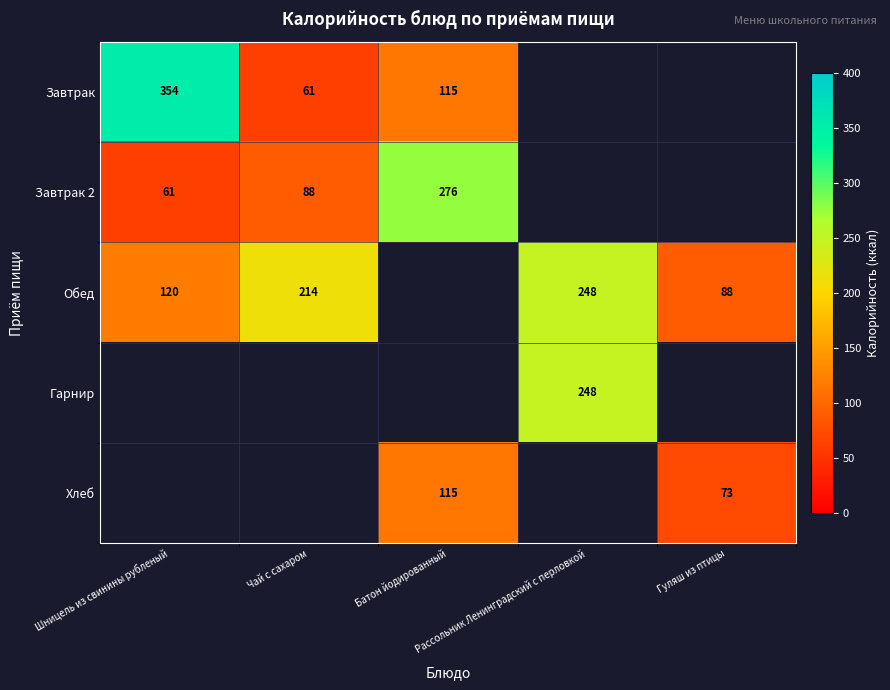

Which category has the highest value in the Обед series?

Рассольник Ленинградский с перловкой